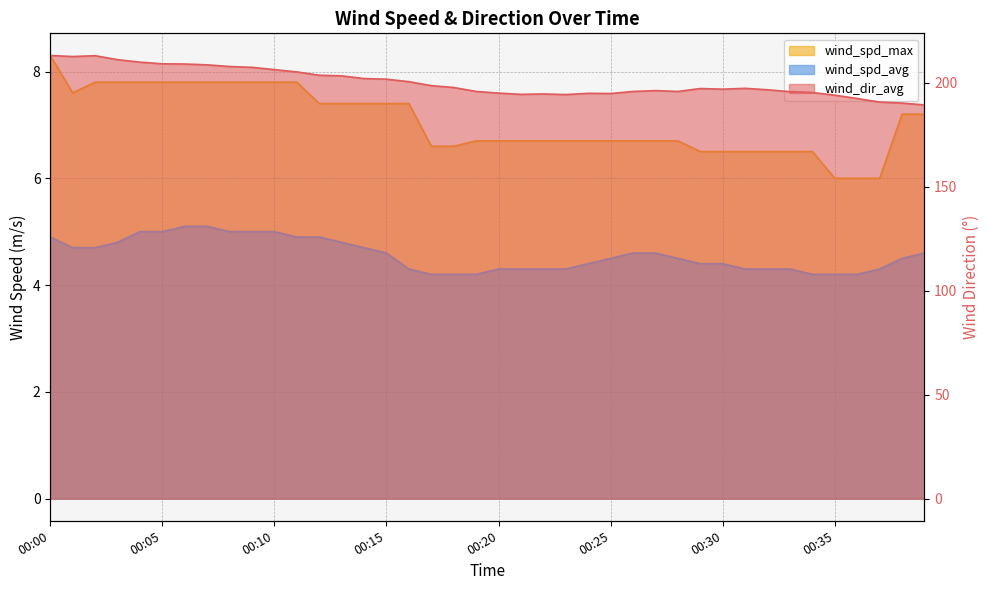

Count the number of data series in this chart.

3